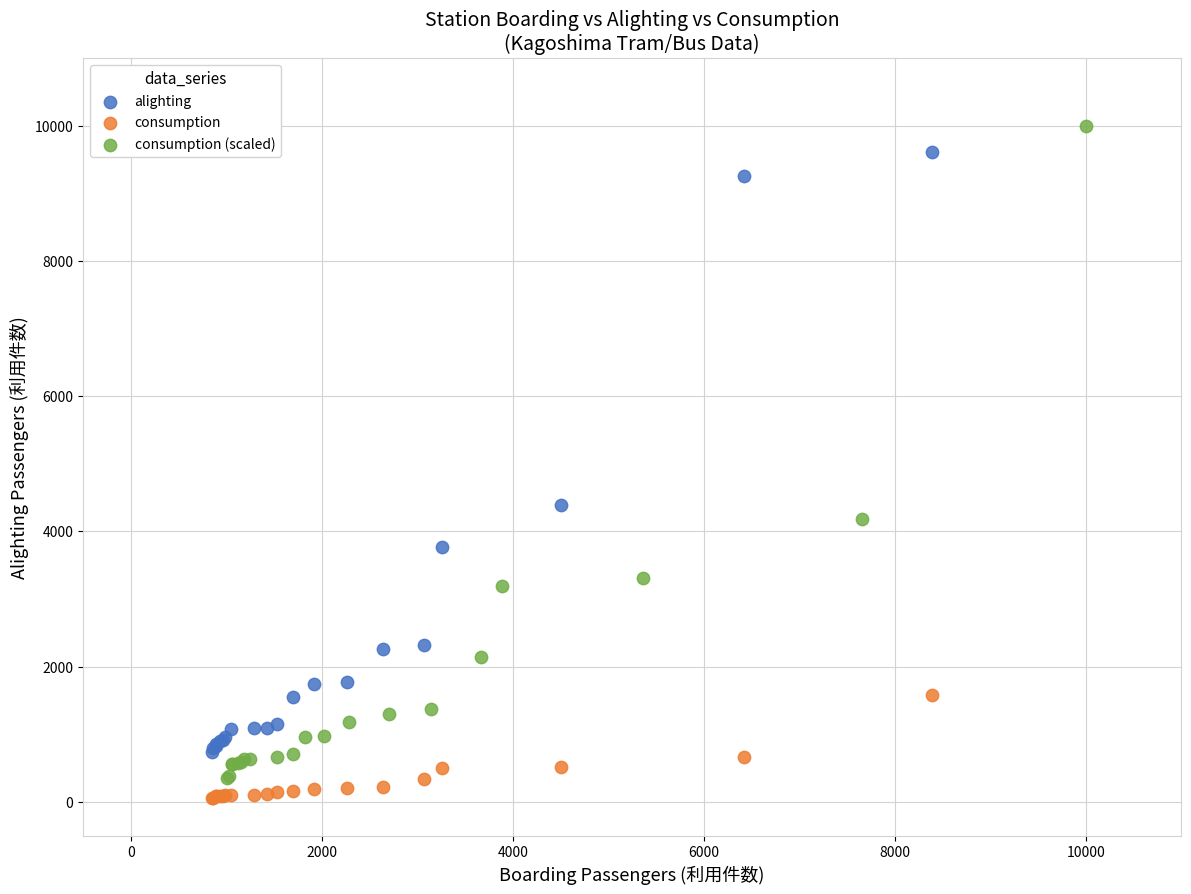

Which series has the widest spread of Y values?

consumption (scaled)